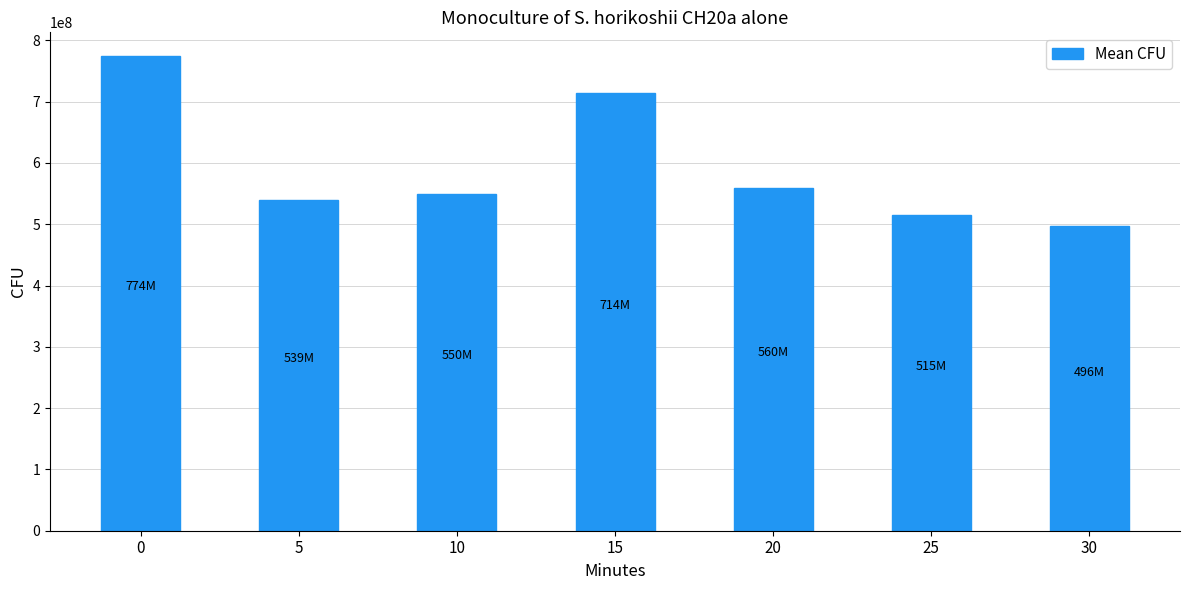

What is the maximum value shown in the chart?

774333333.3